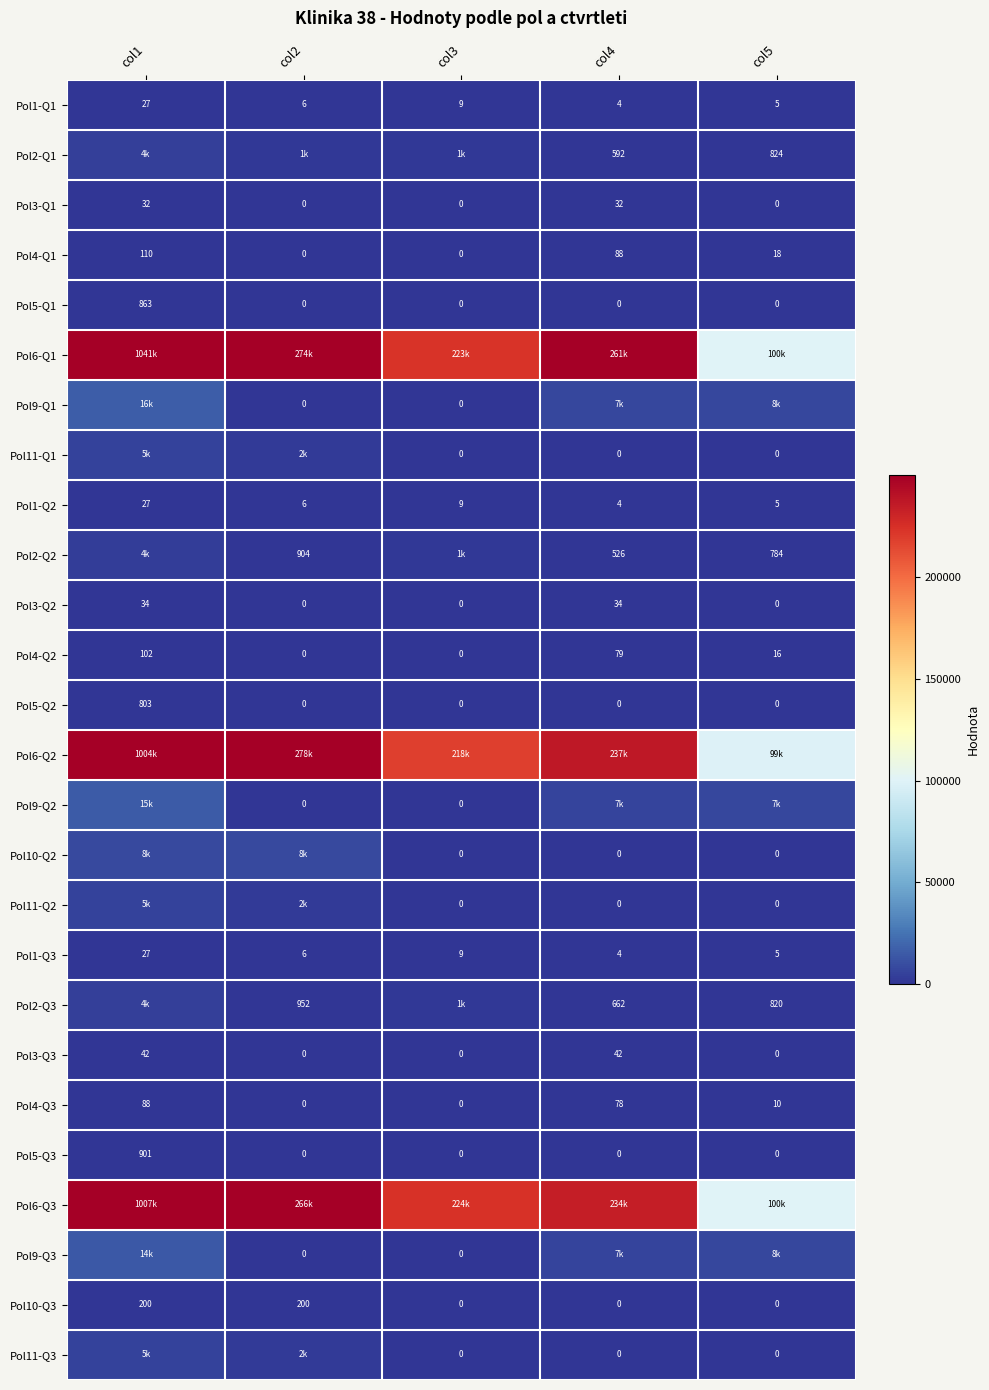

List the labels in order of Pol4-Q3 value, smallest first.

col2, col3, col5, col4, col1